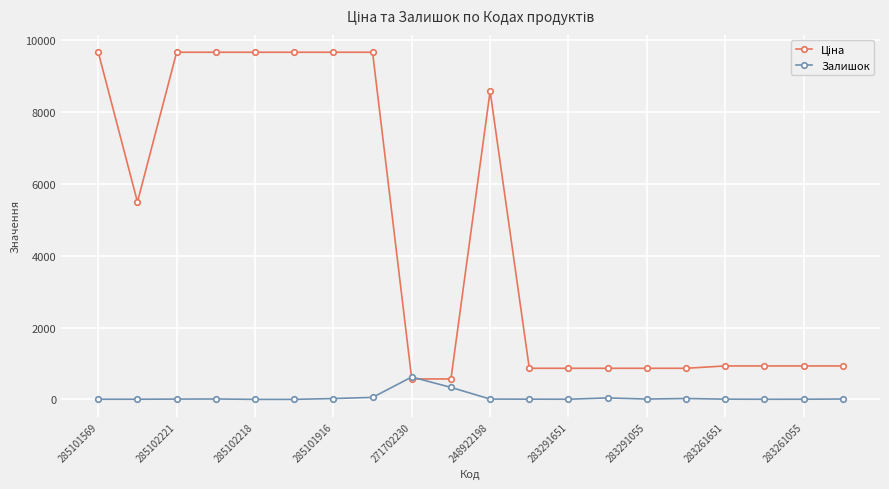

At how many categories does at least one series exceed 9291?

7